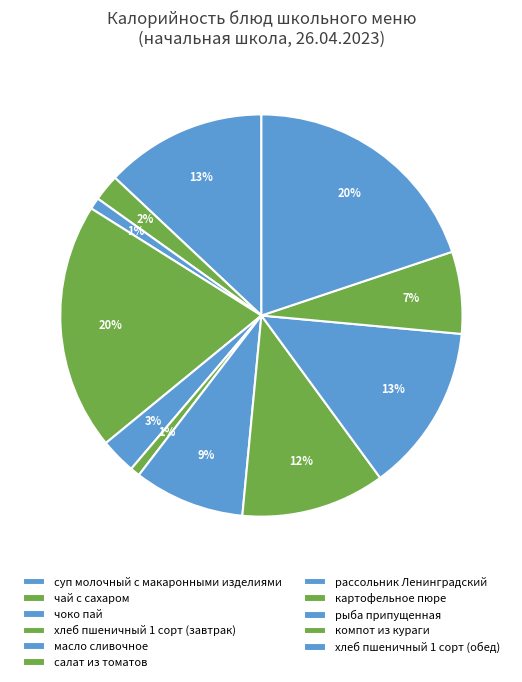

The рассольник Ленинградский slice represents 9% of the pie. True or false?

True